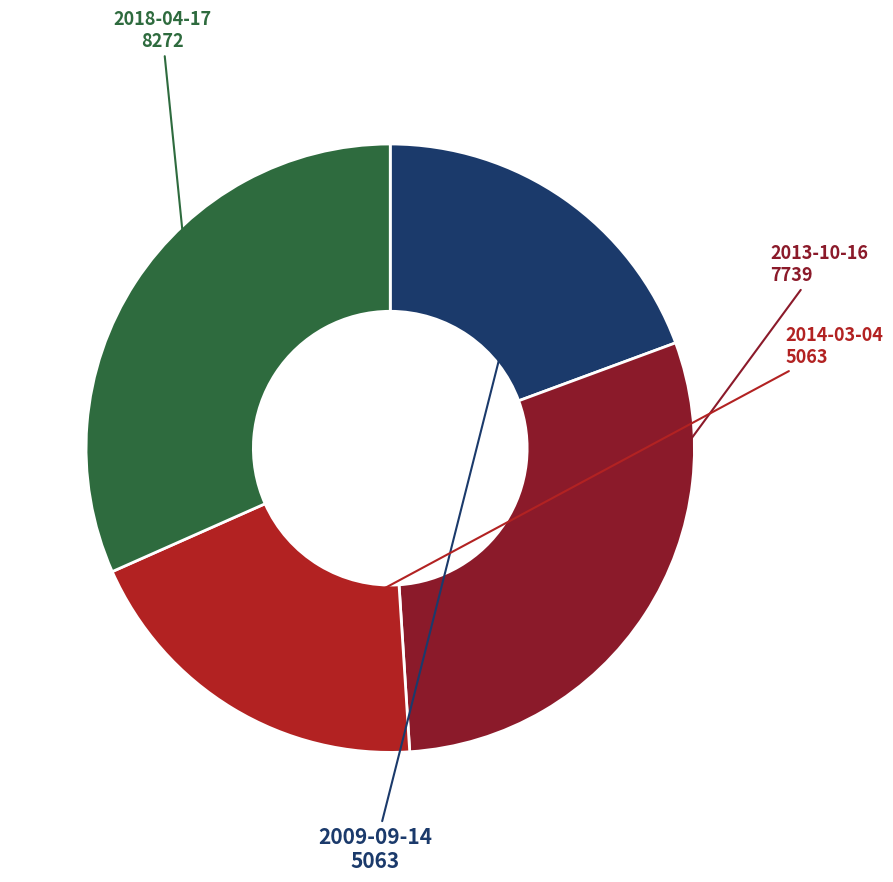

What is the ratio of the value at 2018-04-17 to the value at 2009-09-14?

1.6